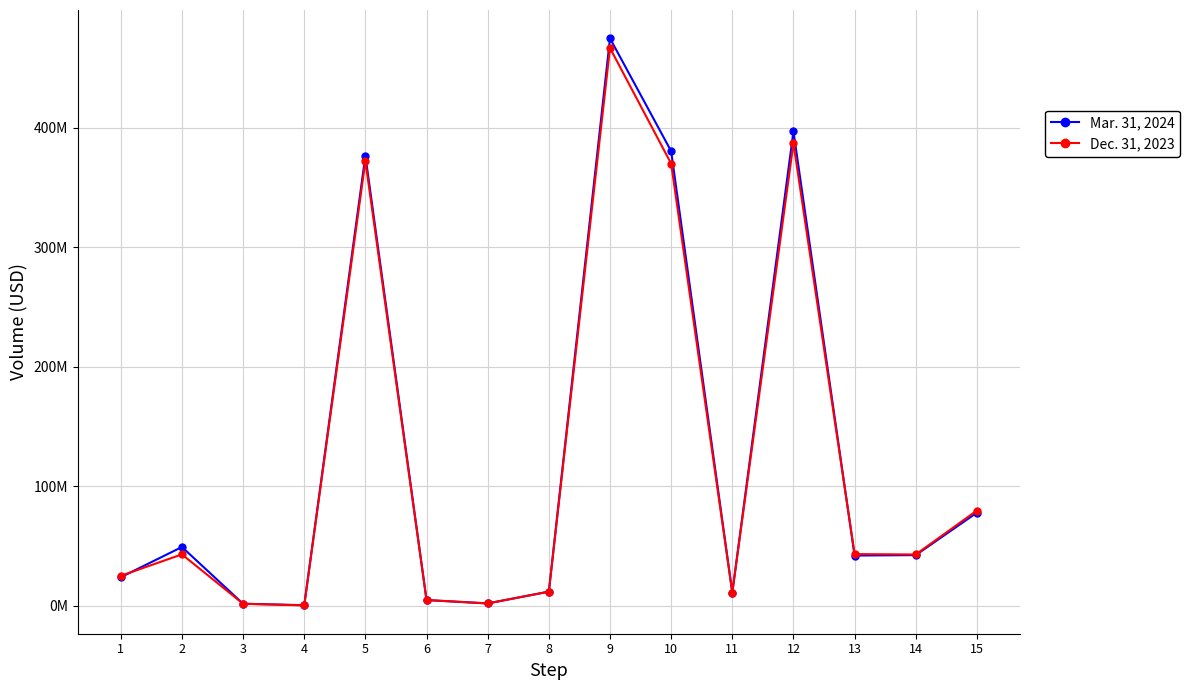

What is the maximum value for Dec. 31, 2023?

466583269